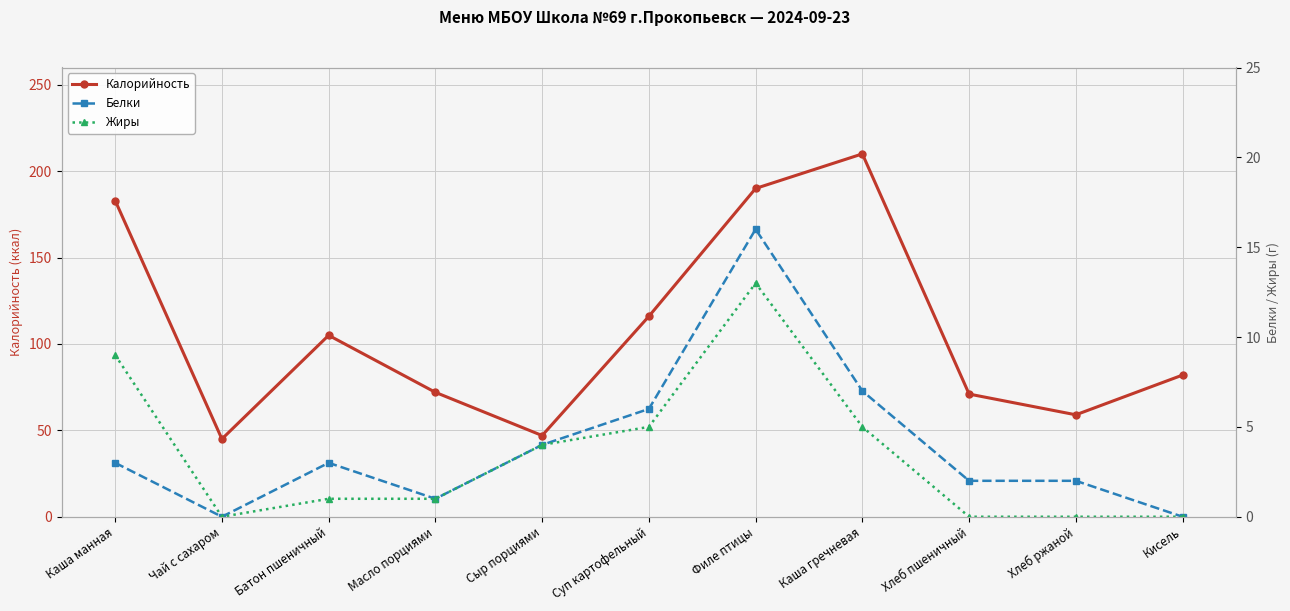

Is it true that Жиры equals 1 at Суп картофельный?

False